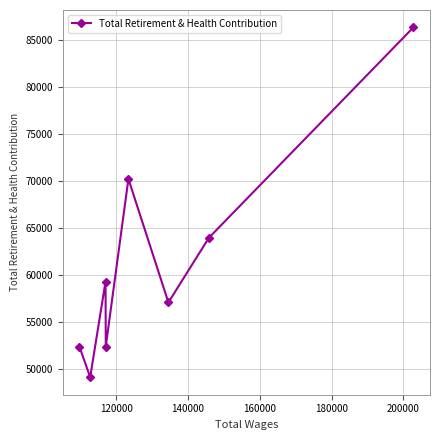

What is the smallest value displayed?

49140